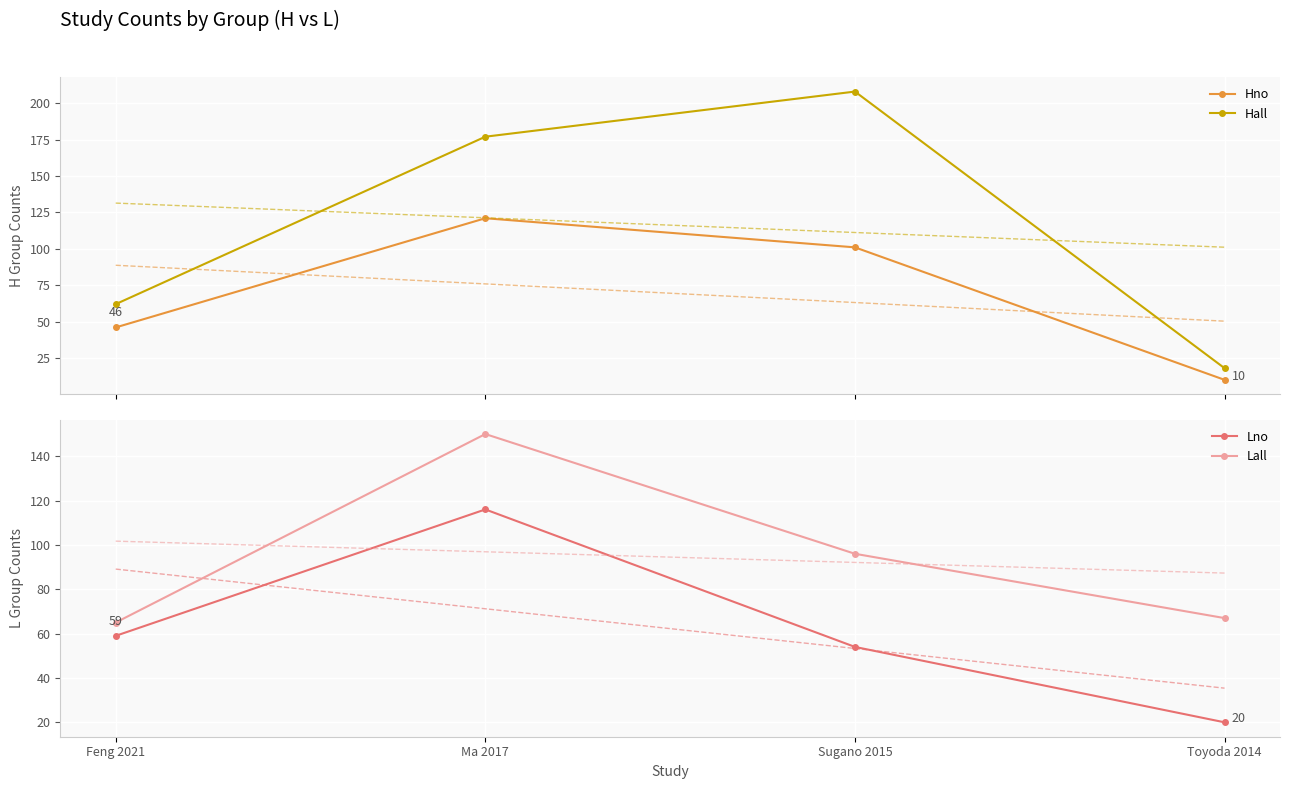

Rank the series by their maximum value, from highest to lowest.

Hall, Lall, Hno, Lno